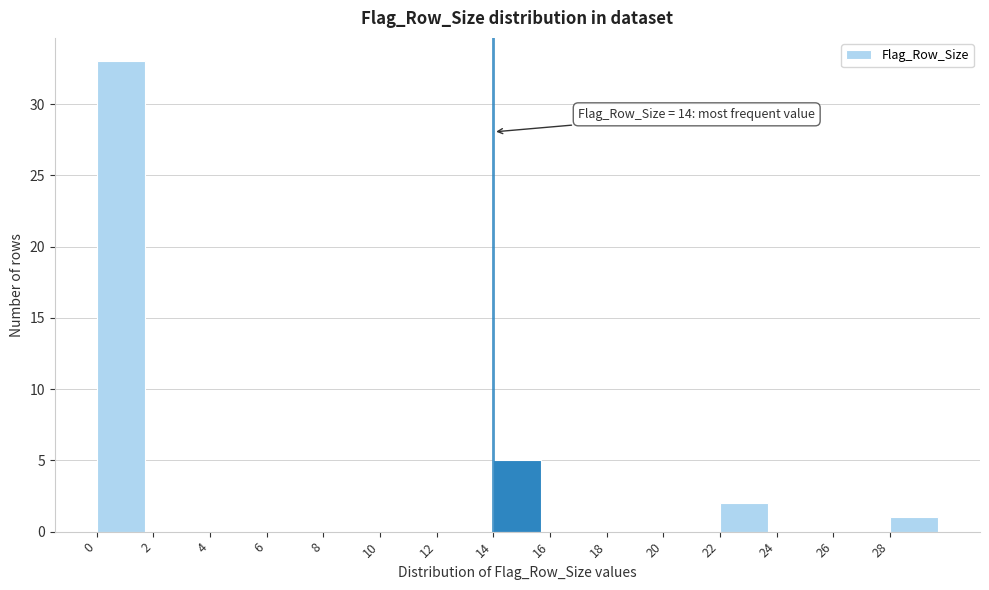

Over which range of the x-axis is the bar tallest?

0 to 2